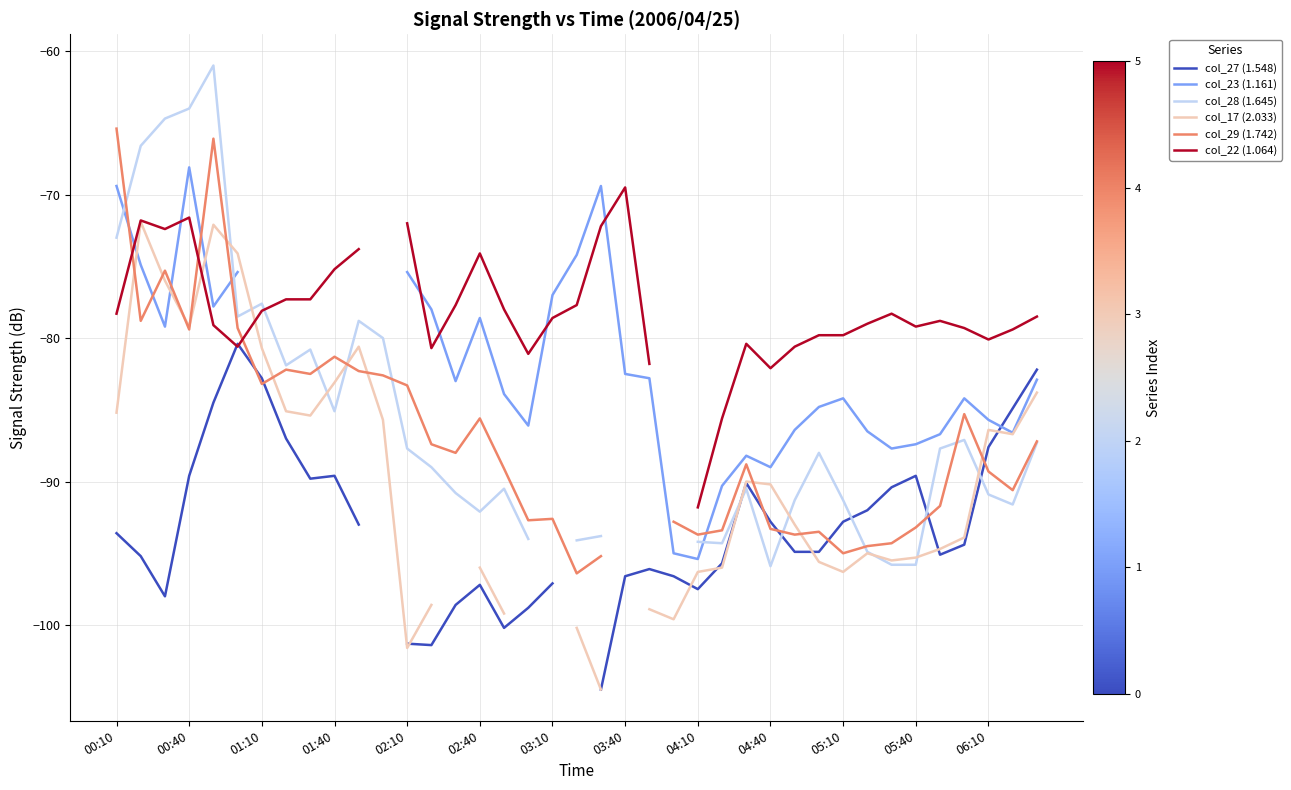

What is the greatest value displayed?

-61.0